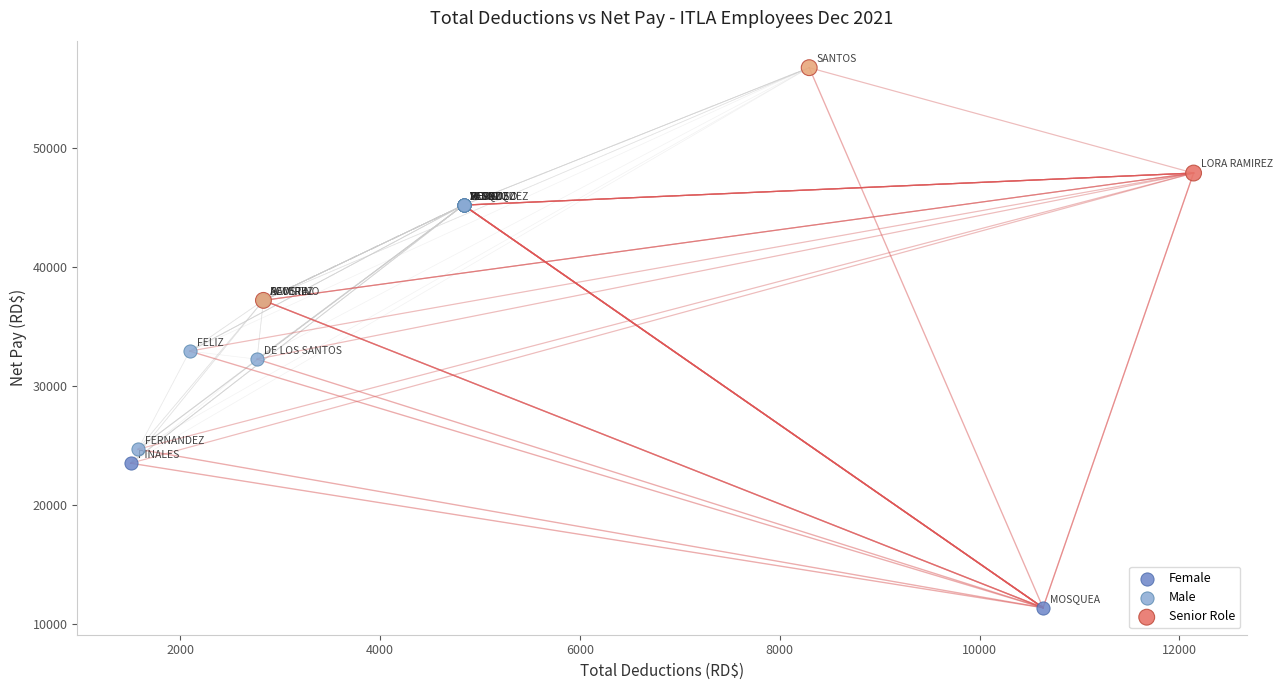

Which series has the largest Y range (max minus min)?

Female